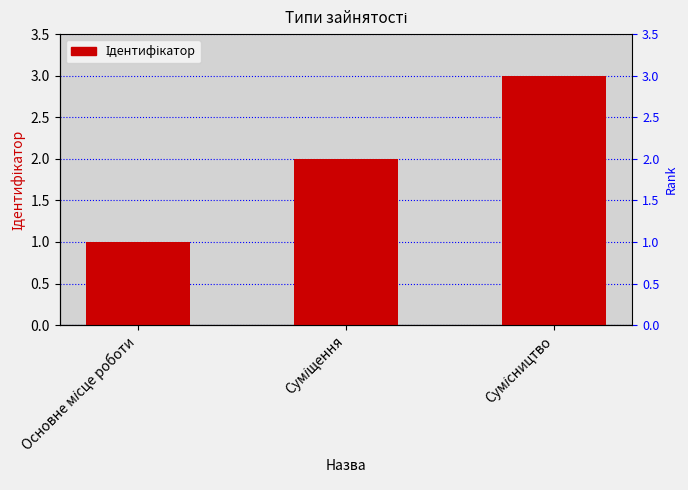

What is the change in value from Основне місце роботи to Сумісництво?

+2